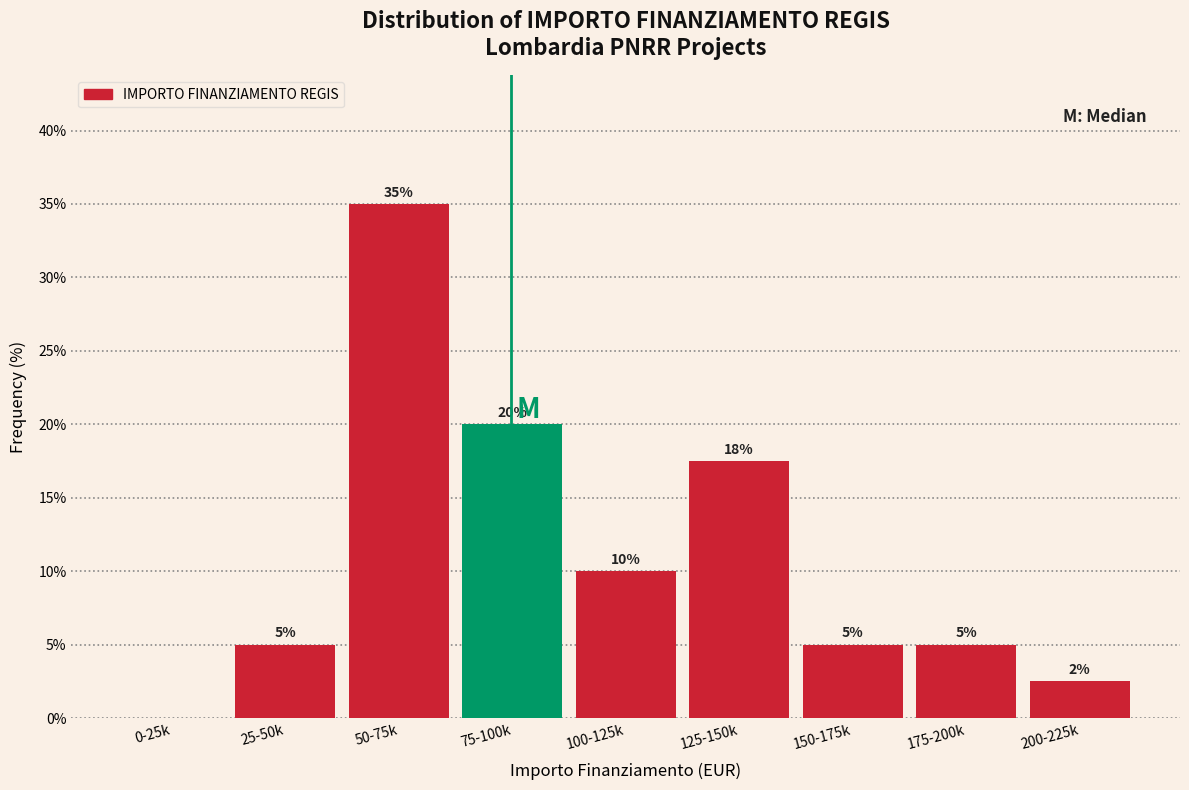

What is the sum of the values at 150-175k and 175-200k?

10.0